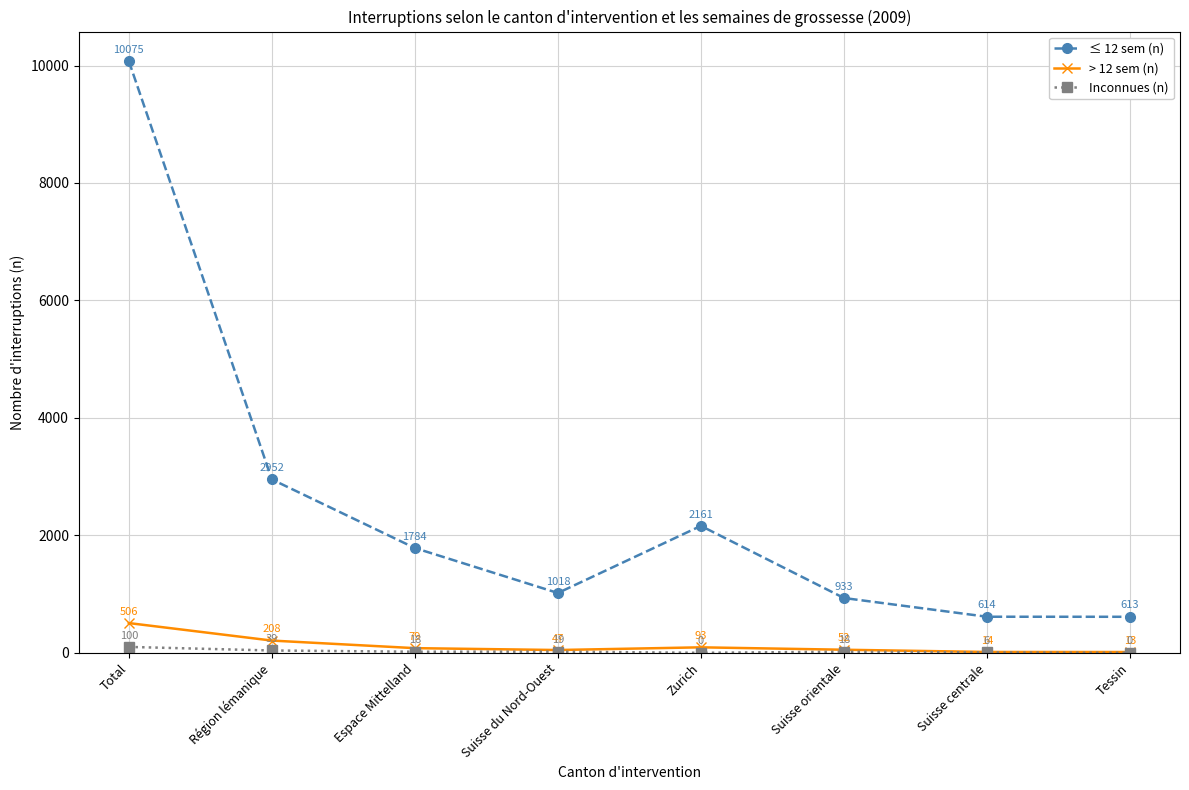

Which series has the largest total across all categories?

≤ 12 sem (n)